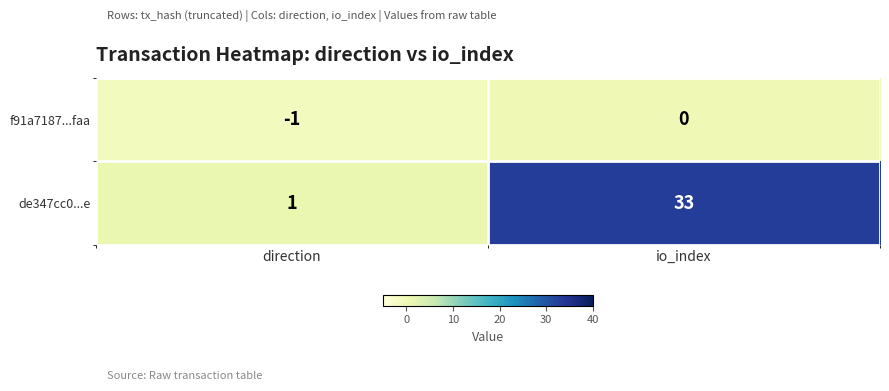

Reading right to left, what are all the values shown in this chart?

f91a7187...faa: 0	-1
de347cc0...e: 33	1